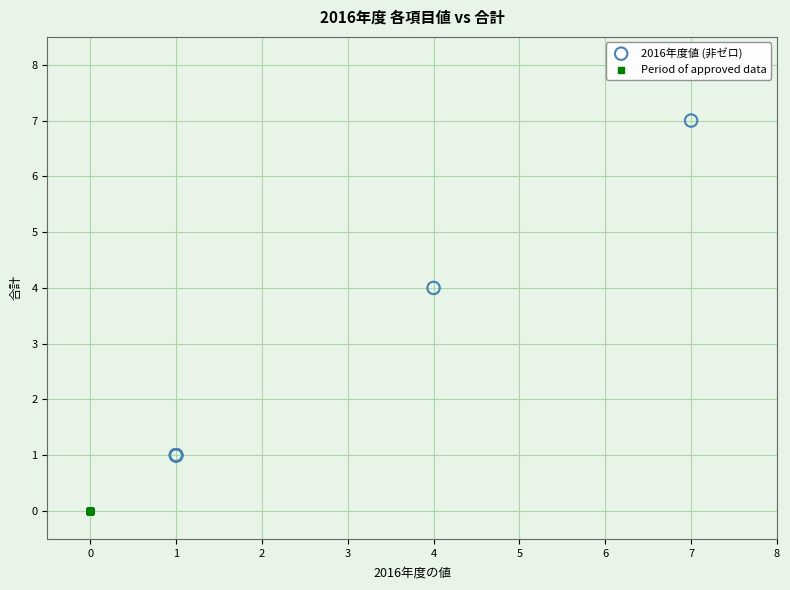

Which series contains the highest Y value?

2016年度値 (非ゼロ)